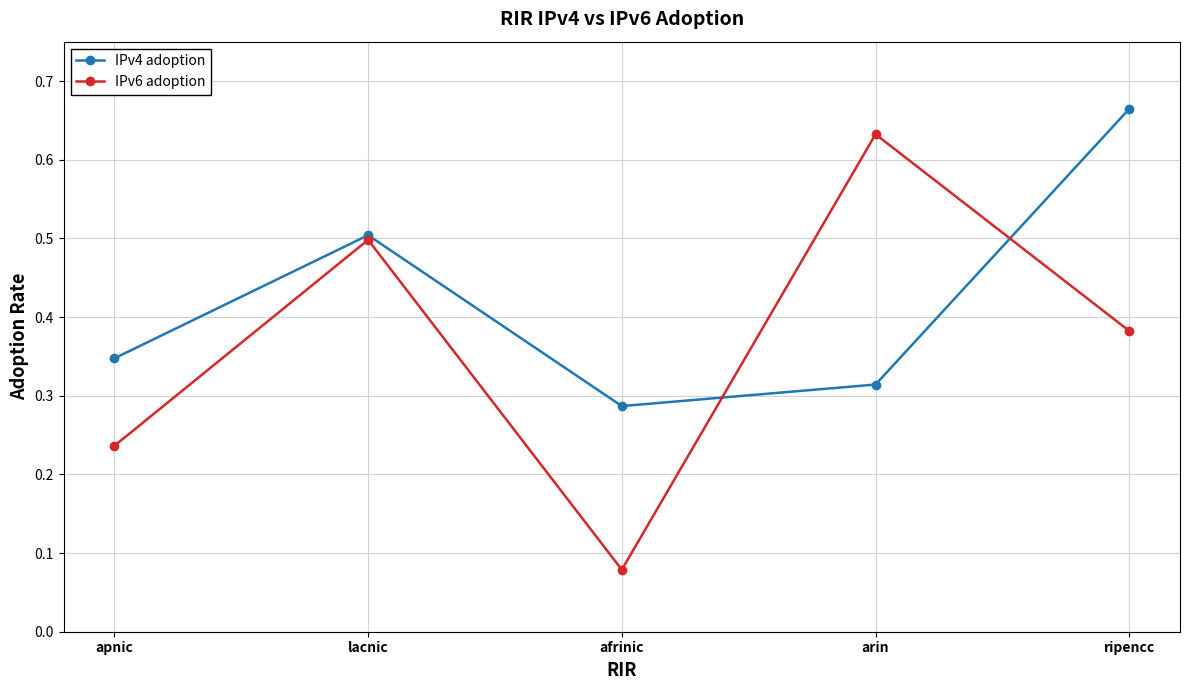

What position from the left is arin?

4